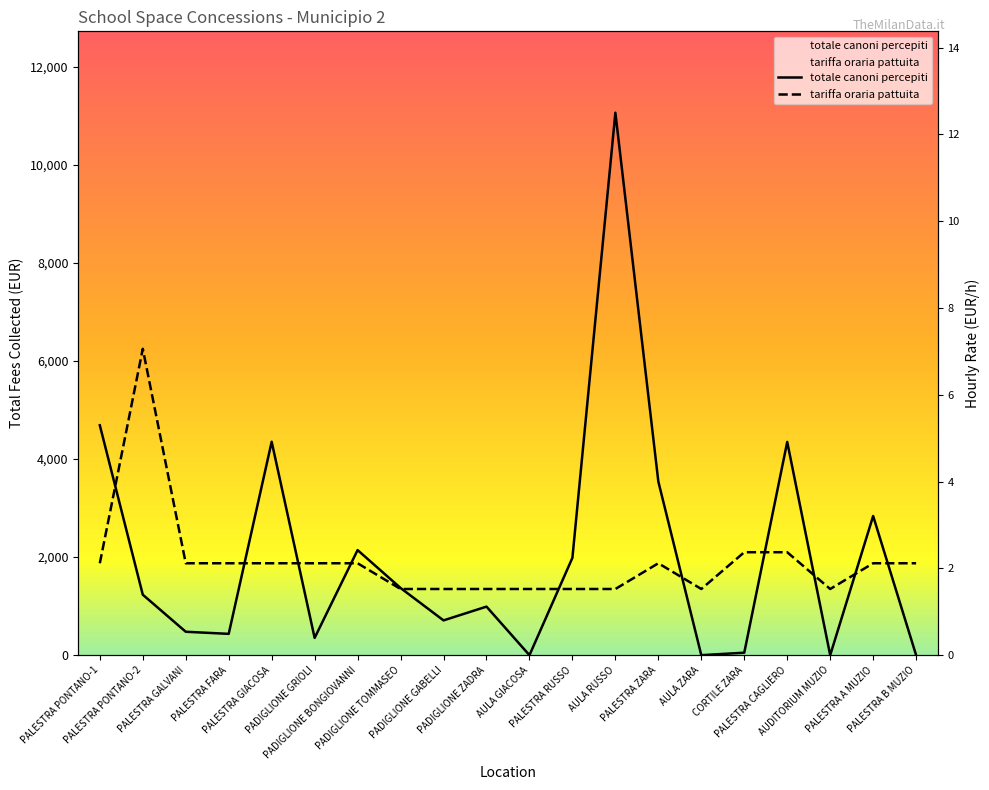

The totale canoni percepiti series shows 934.1 at PADIGLIONE GABELLI. True or false?

False